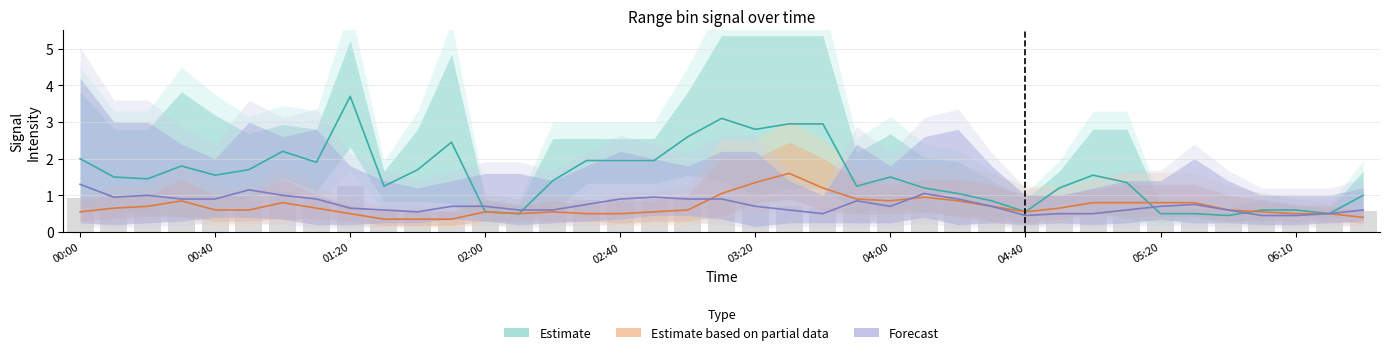

What is the sum of the Forecast values at 29 and 06:10?

1.1